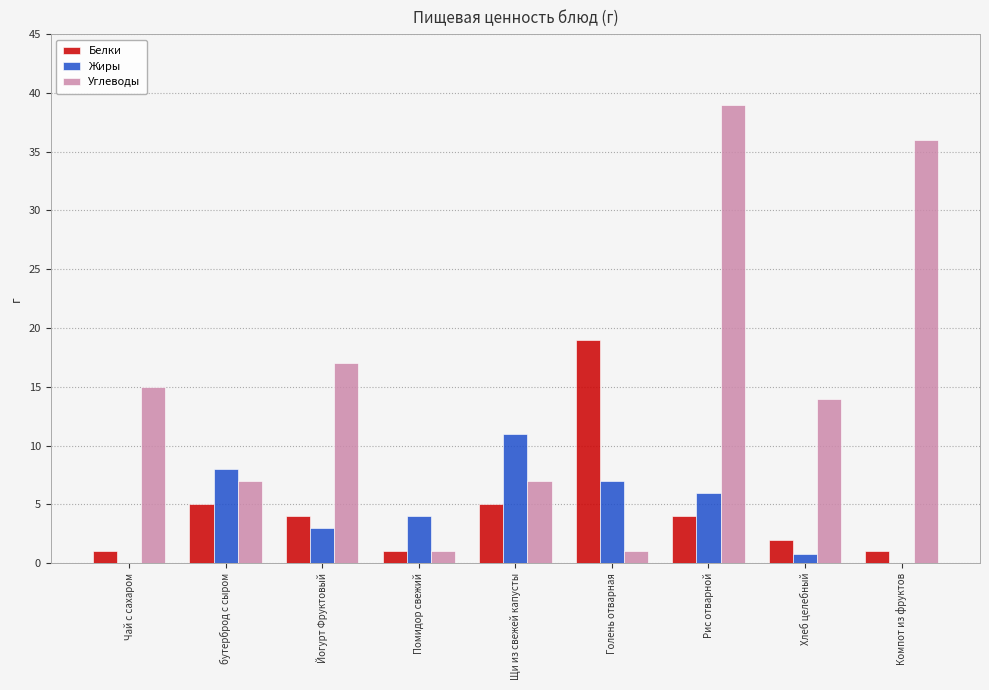

What is the difference between the Жиры values at Щи из свежей капусты and бутерброд с сыром?

3.0